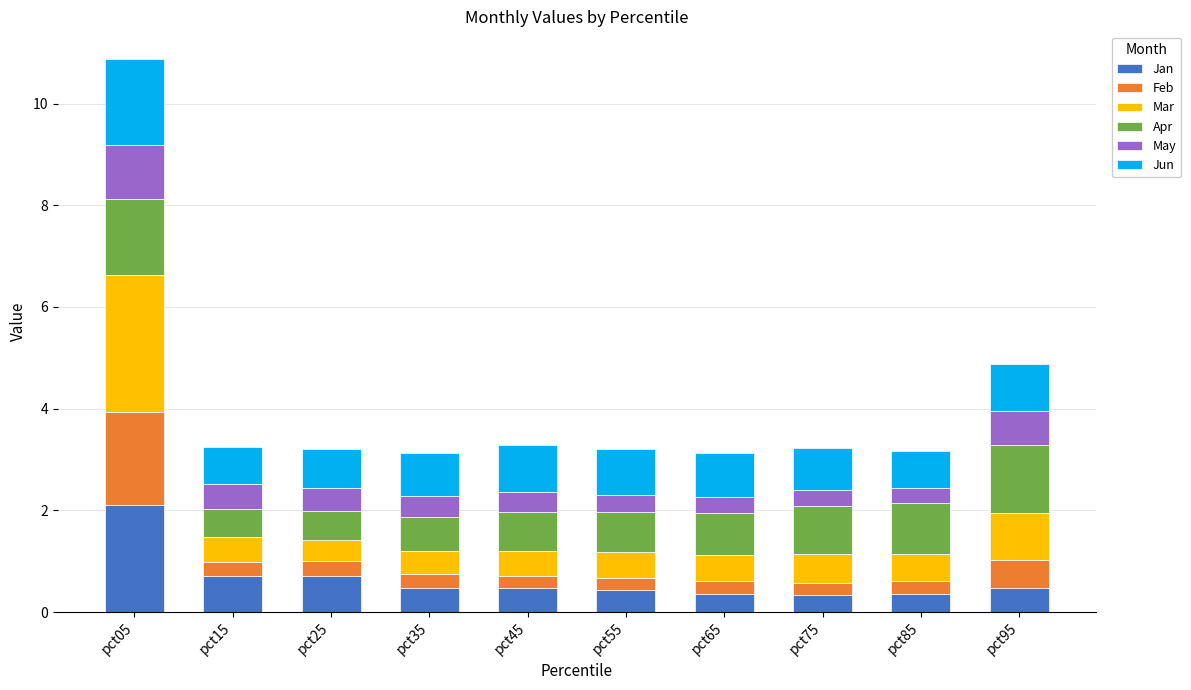

At which label does Jan reach its peak?

pct05